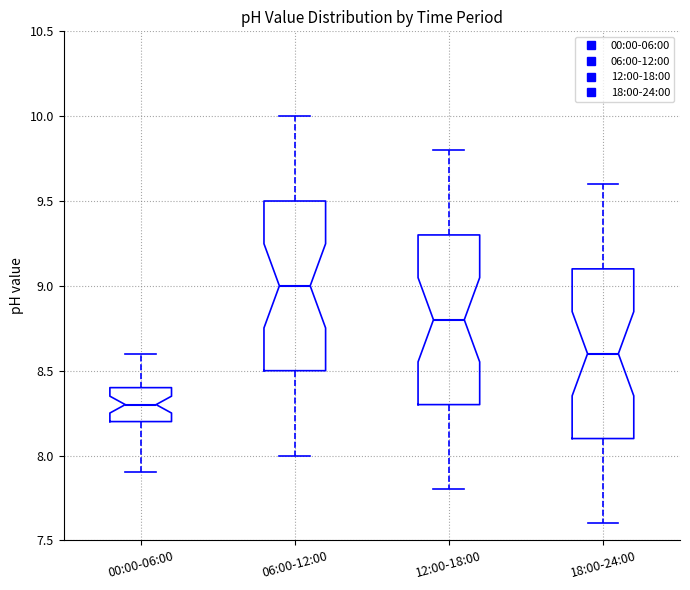

Where does the upper whisker of the box for 12:00-18:00 end on the y-axis? The values are not printed on the chart, so give them approximately, as read against the axis.

9.8